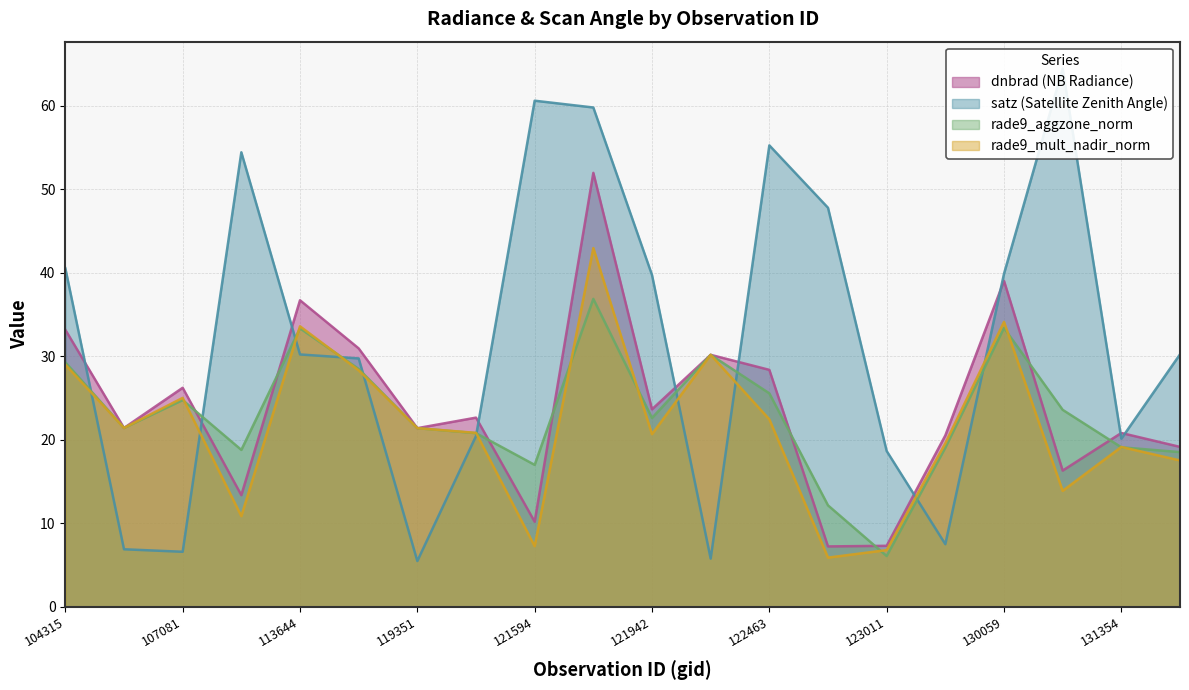

At 122463, list the series in order from smallest to largest.

rade9_mult_nadir_norm, rade9_aggzone_norm, dnbrad, satz